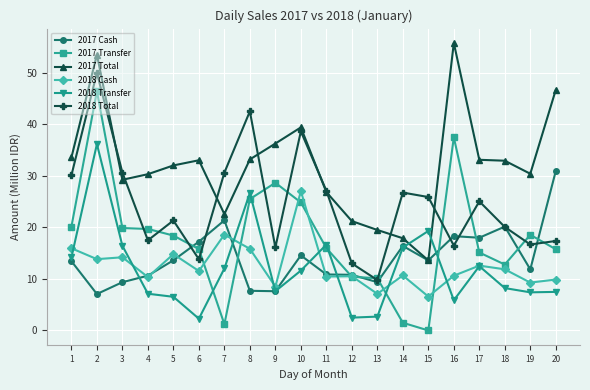

At which category does 2017 Total reach its first local peak?

2